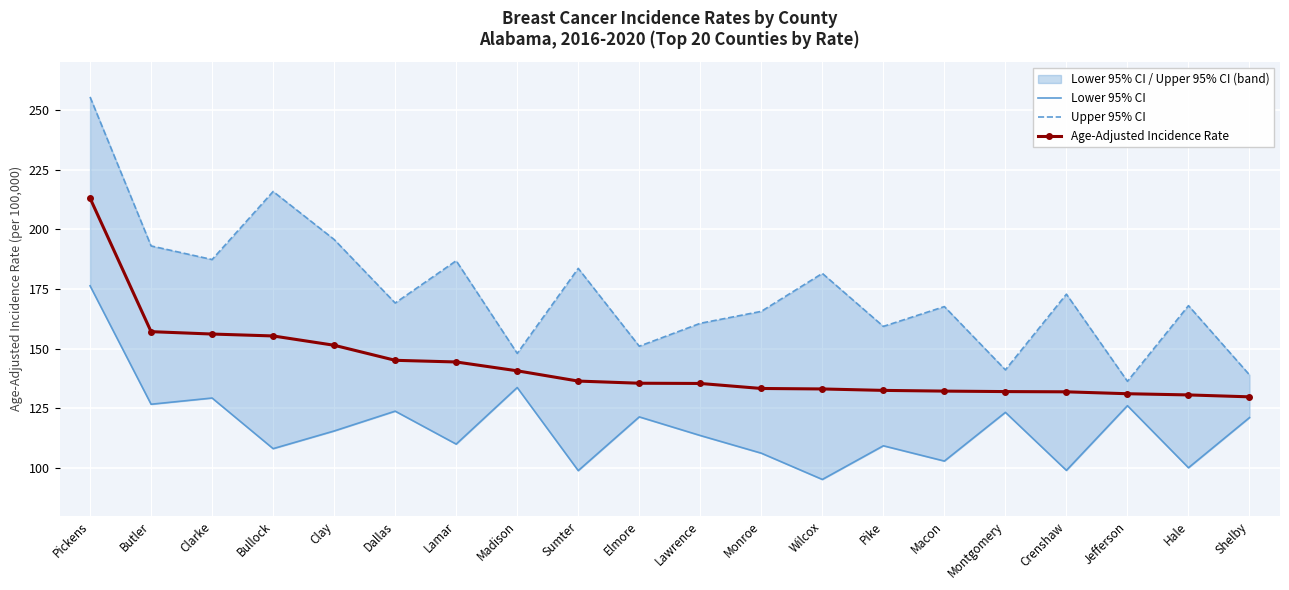

How many data points in Age-Adjusted Incidence Rate are less than 135?

9